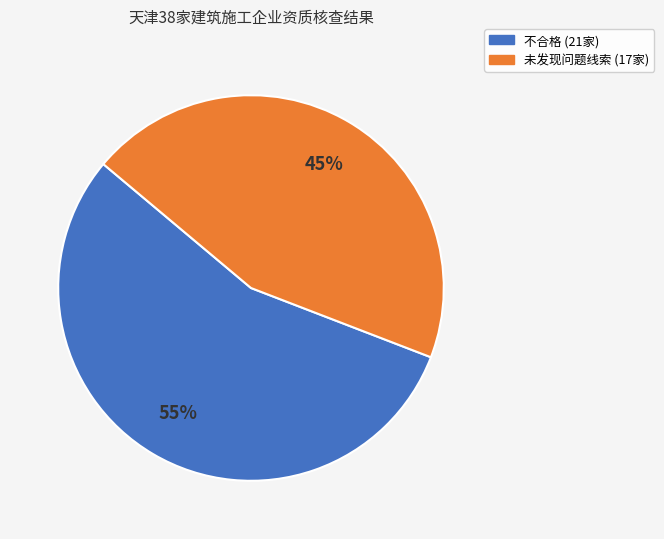

Is it true that 不合格 is 55% of the pie?

True